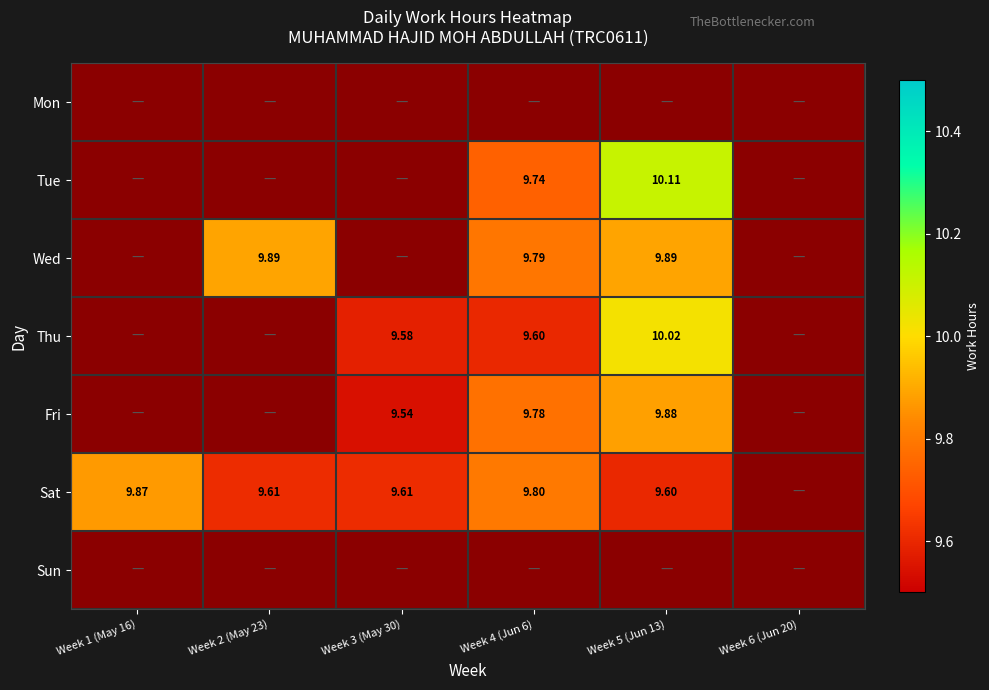

Is the value of Tue at Week 3 (May 30) greater than the value of Mon at Week 6 (Jun 20)?

No